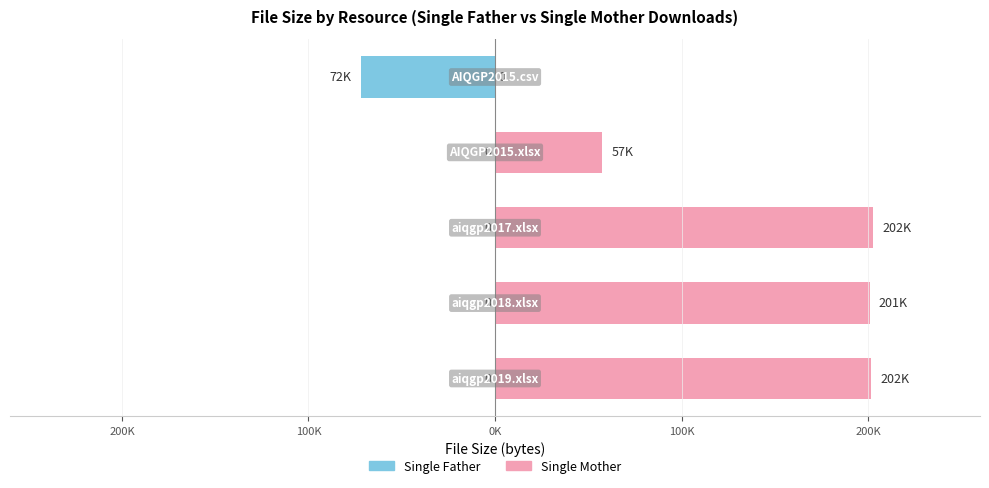

How many bars are there in each group?

2